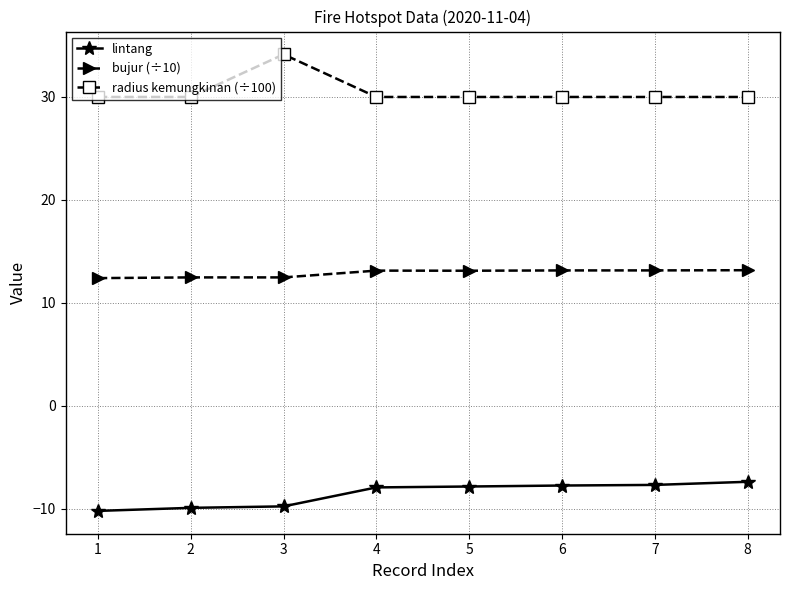

What is the difference between the maximum and minimum values in the radius kemungkinan (÷100) series?

4.1